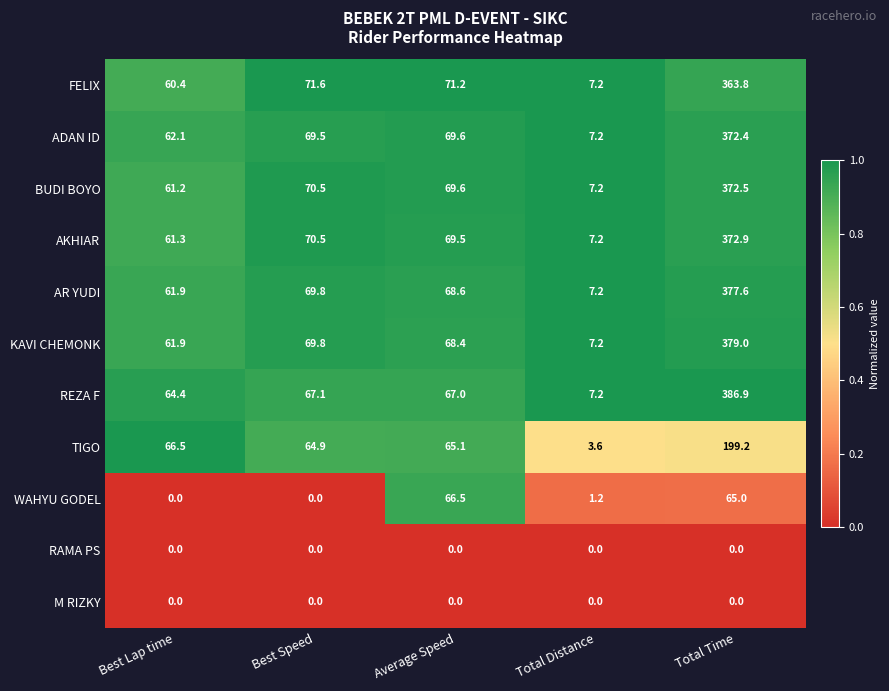

Which series has the widest spread of values?

REZA F